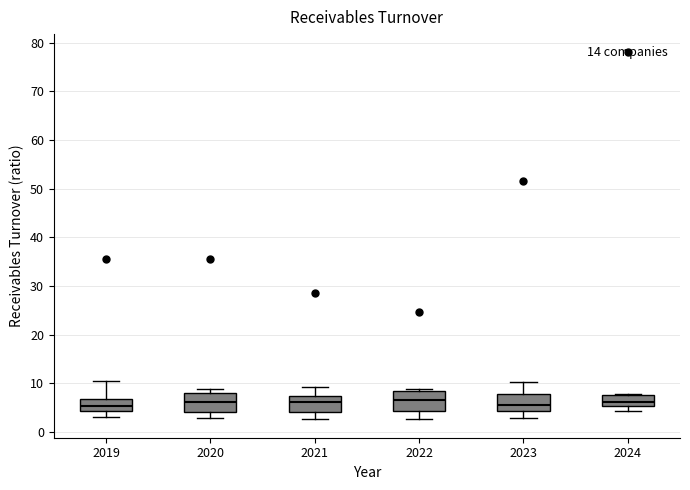

Reading left to right, transcribe this box plot: for each box, give where its median line is, the range the box spans, and where its two whiskers end, as read against the y-axis. The values are not printed on the chart, so give them approximately, as read against the axis.

2019: median 5, box 4 to 7, whiskers 3 to 10
2020: median 6, box 4 to 8, whiskers 3 to 9
2021: median 6, box 4 to 7, whiskers 3 to 9
2022: median 7, box 4 to 8, whiskers 3 to 9
2023: median 5, box 4 to 8, whiskers 3 to 10
2024: median 6, box 5 to 7, whiskers 4 to 8